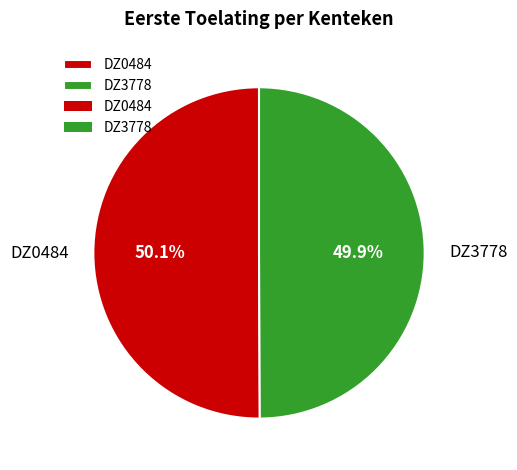

Approximately how many times larger is the value at DZ3778 compared to DZ0484?

1.0